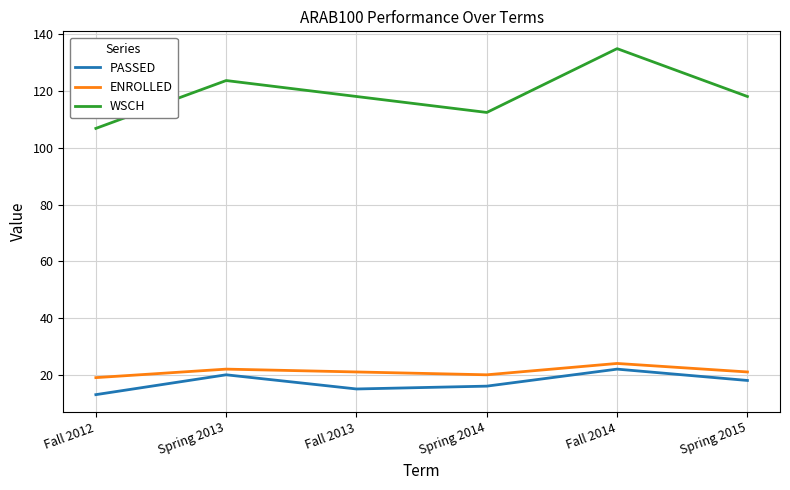

True or false: ENROLLED and WSCH intersect in this chart.

False